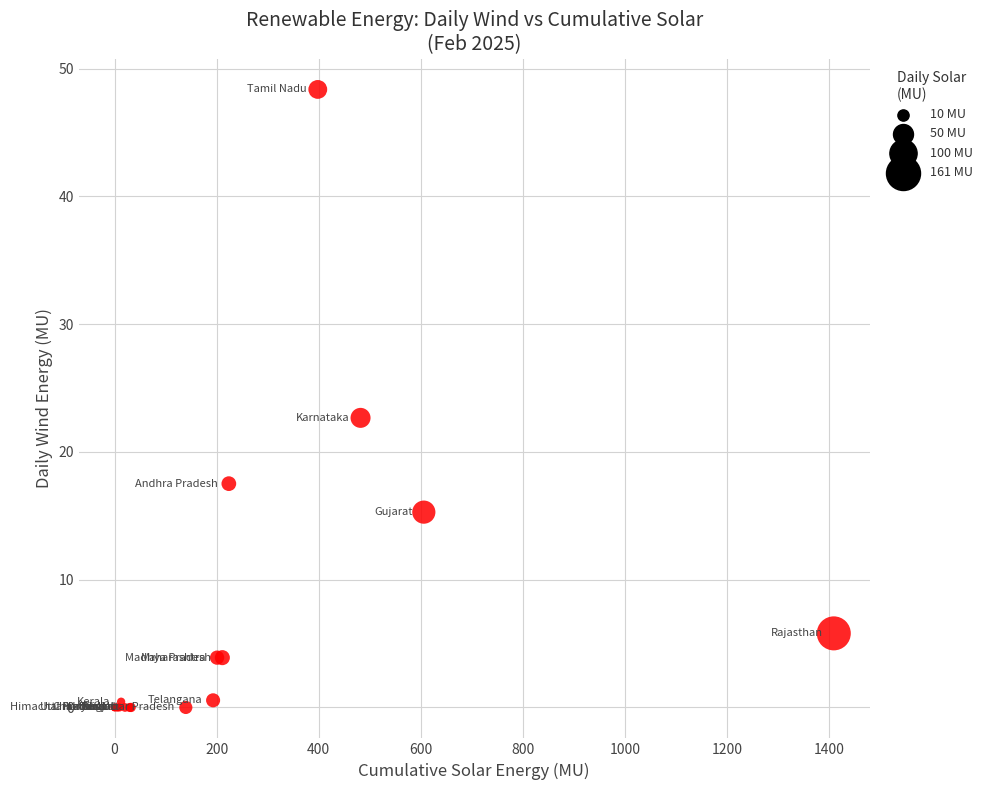

What Y value in the scatter plot is closest to 24?

22.7